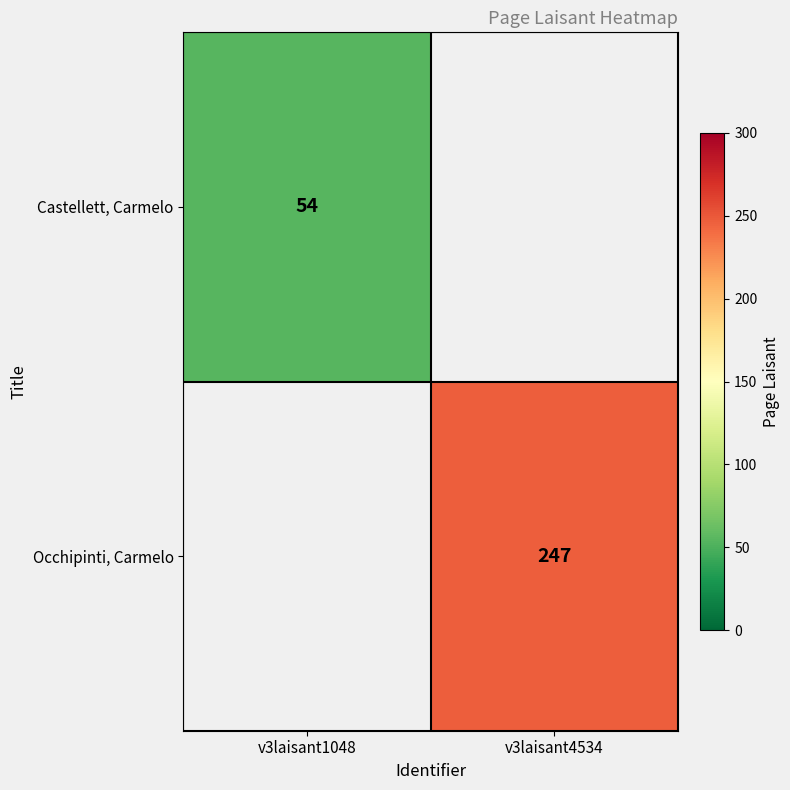

True or false: Occhipinti, Carmelo has a value of 247.0 at v3laisant4534.

True